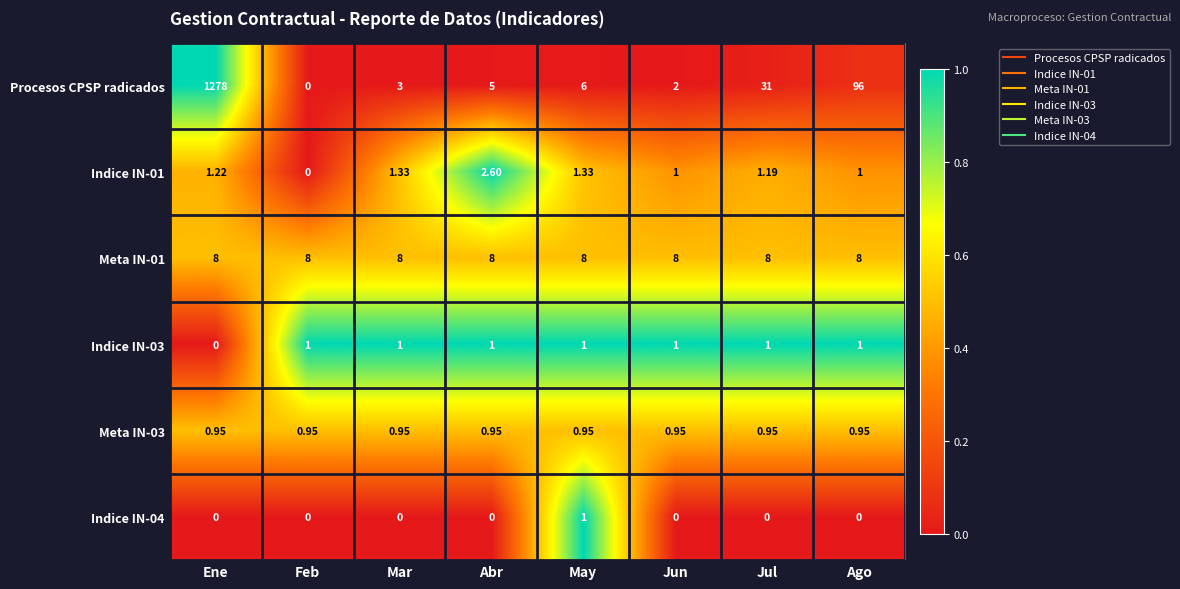

Which series changed the most between Abr and Ago?

Procesos CPSP radicados